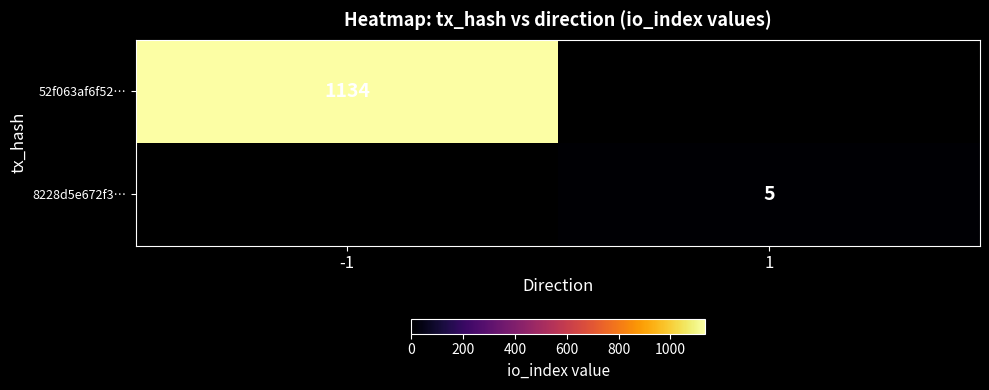

Between 1 and -1, which is larger?

-1